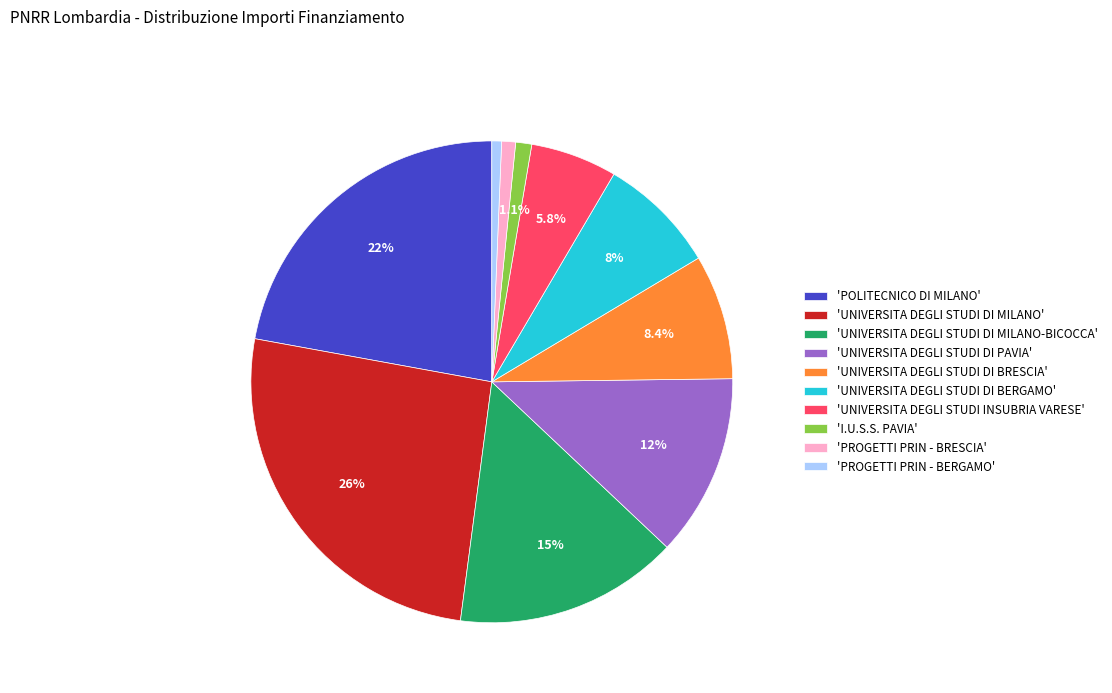

What is the ratio of the value at 'UNIVERSITA DEGLI STUDI DI PAVIA' to the value at 'UNIVERSITA DEGLI STUDI DI MILANO-BICOCCA'?

0.8